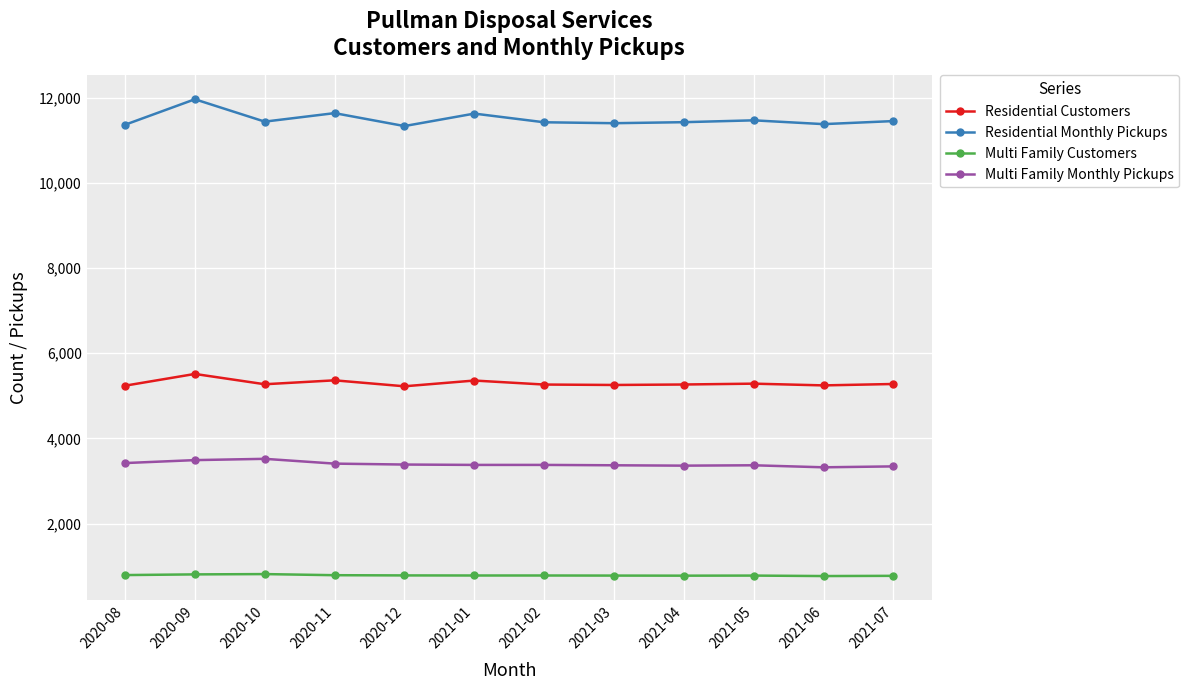

True or false: Multi Family Customers and Residential Monthly Pickups intersect in this chart.

False